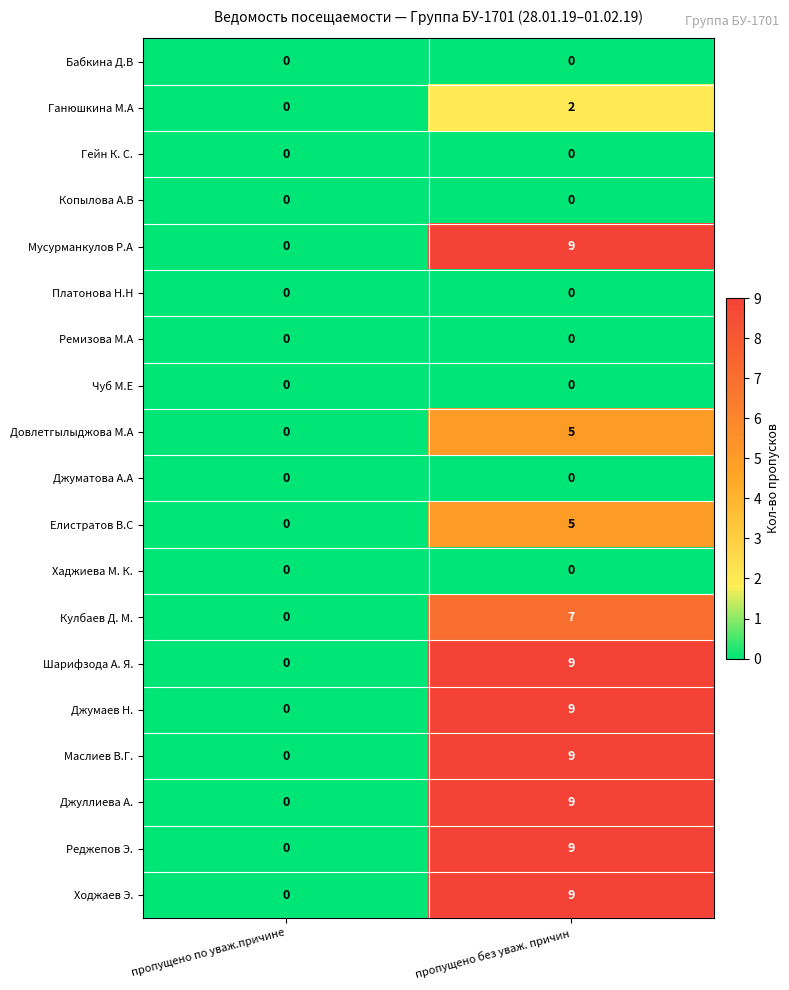

How many distinct data groups are displayed?

19